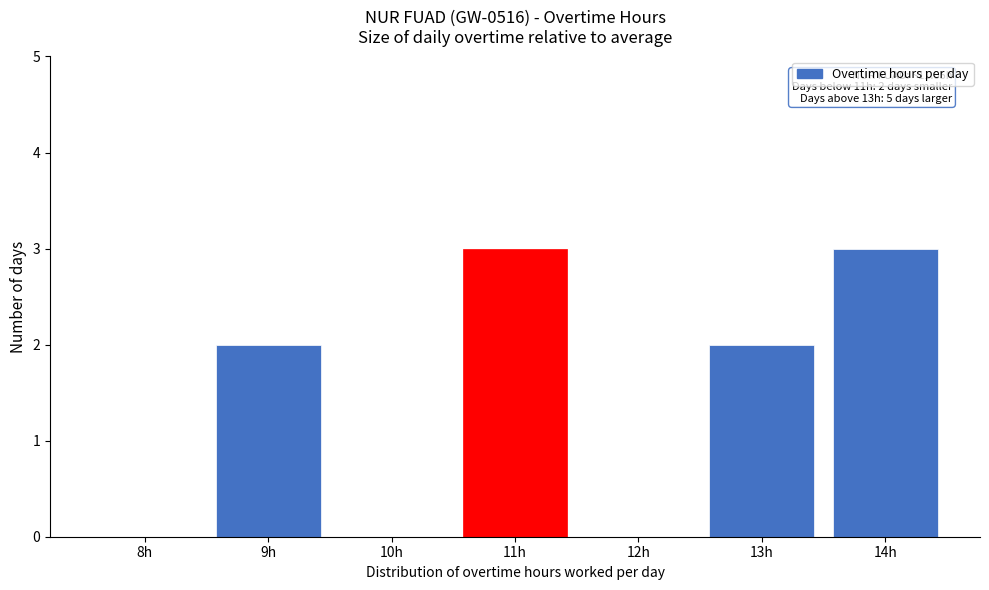

Reading left to right, extract all data points from this chart.

8h=0	9h=2	10h=0	11h=3	12h=0	13h=2	14h=3